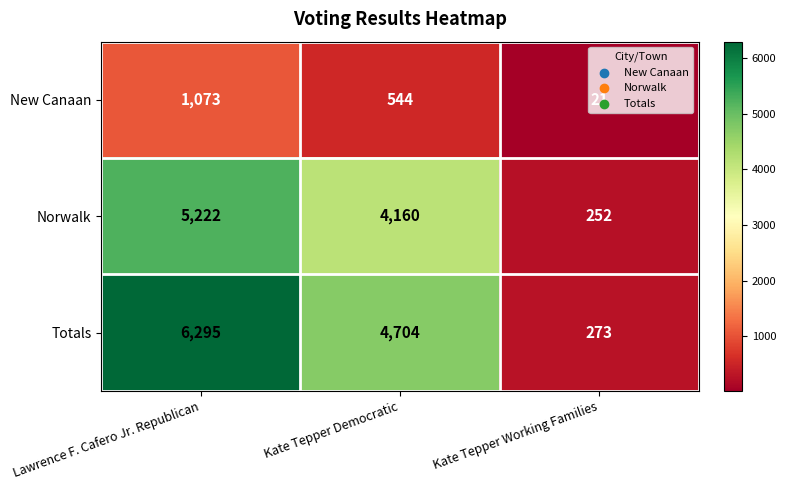

Rank the series by their average value, from lowest to highest.

New Canaan, Norwalk, Totals